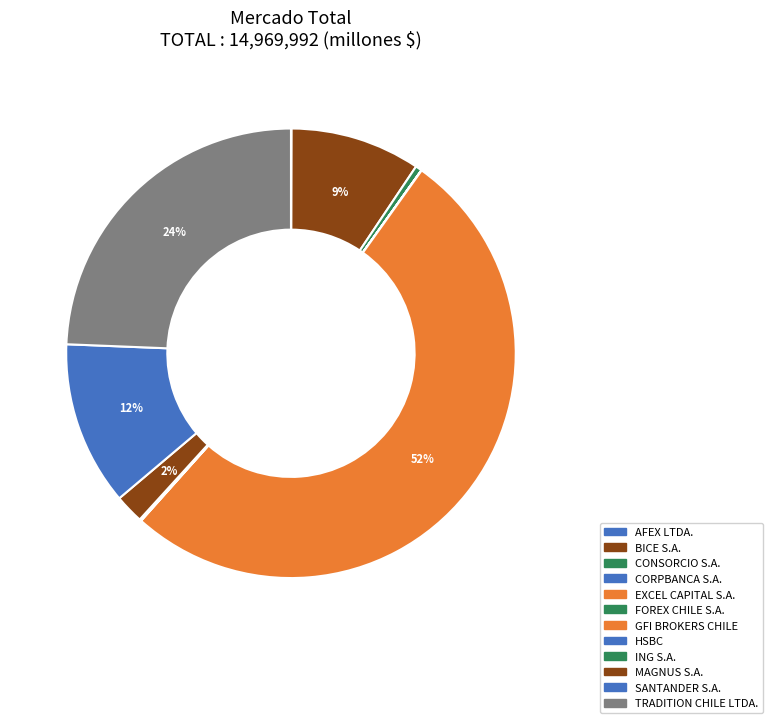

Is it true that GFI BROKERS CHILE is 65% of the pie?

False